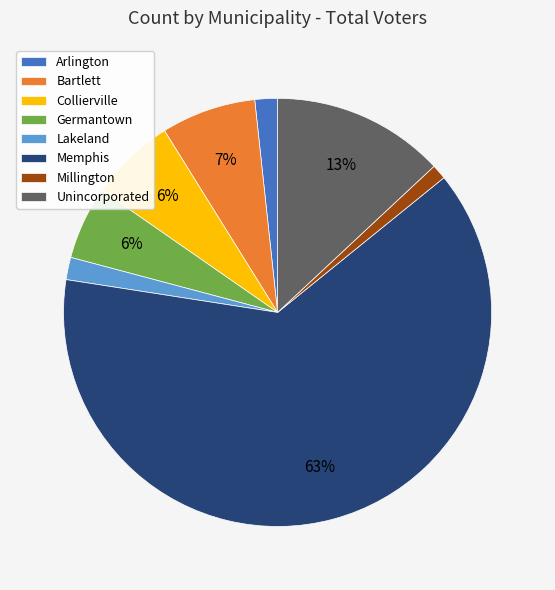

To the nearest percent, what is the average slice percentage?

12%